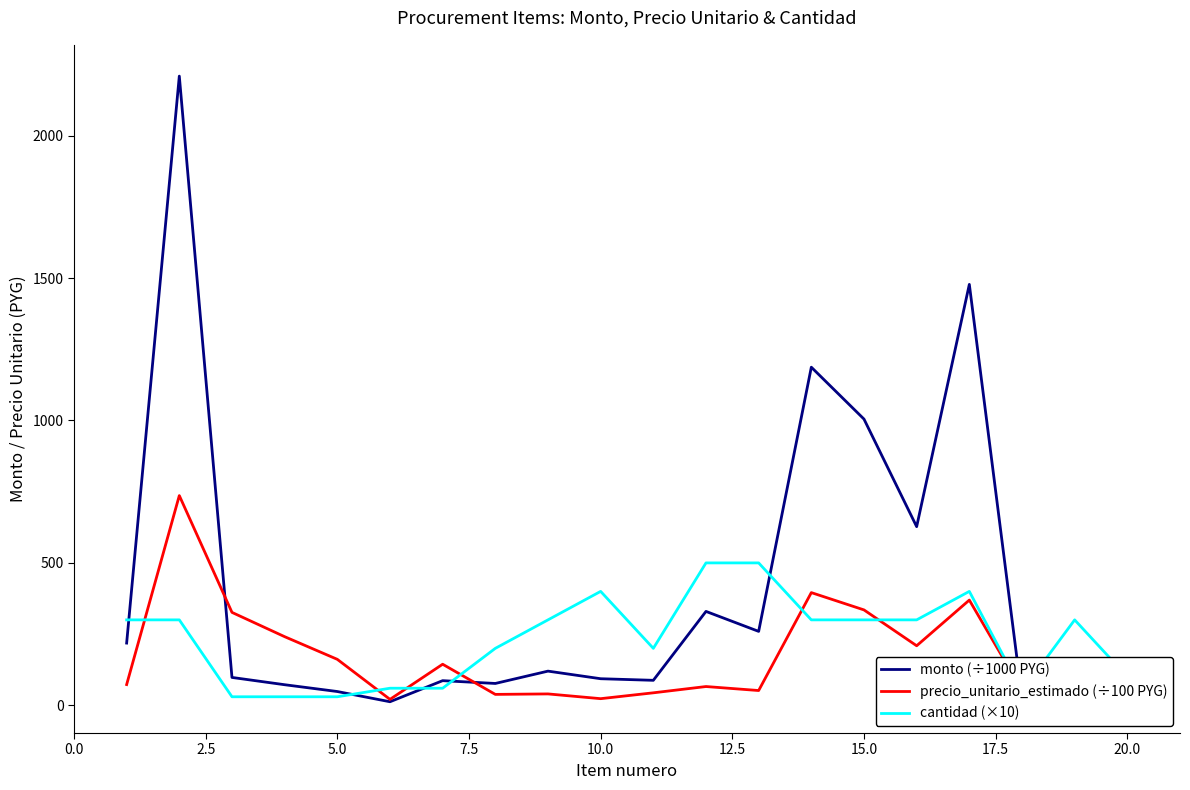

Count the number of categories in the chart.

20